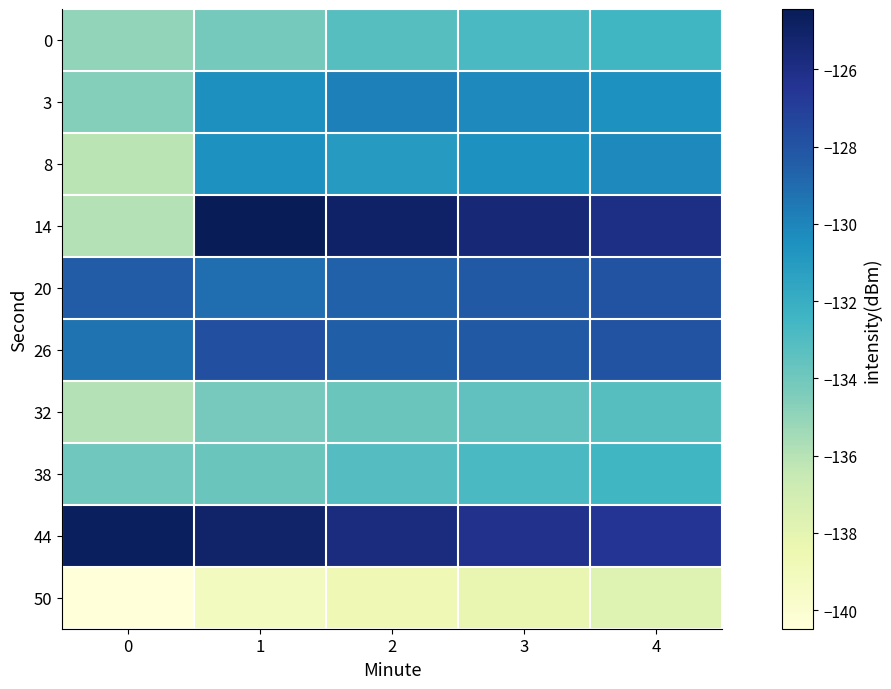

How many data points does each series have?

5